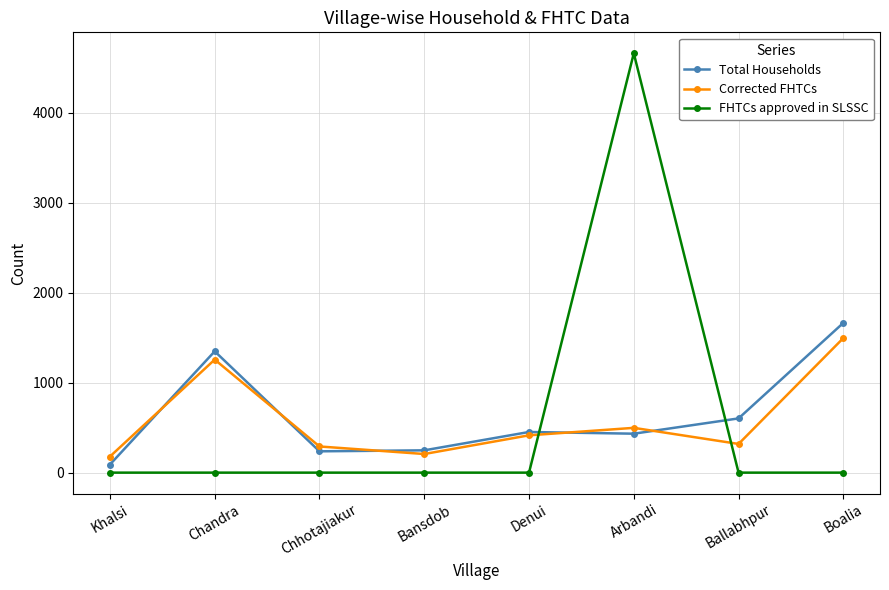

How many intersections are there between FHTCs approved in SLSSC and Corrected FHTCs?

2